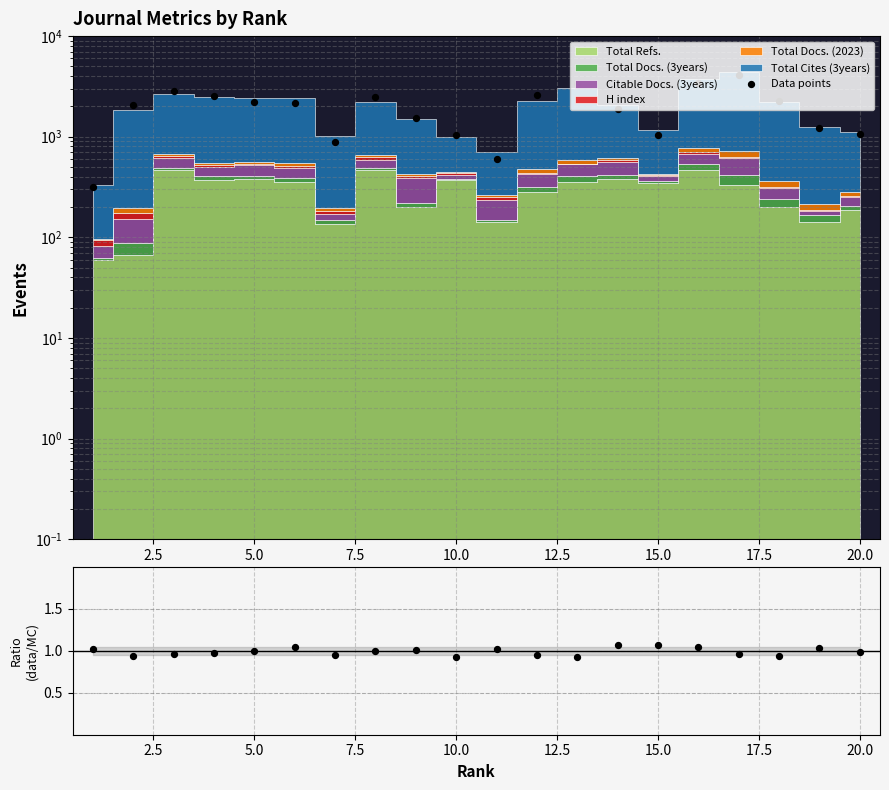

Which series has the largest Y range (max minus min)?

Data points